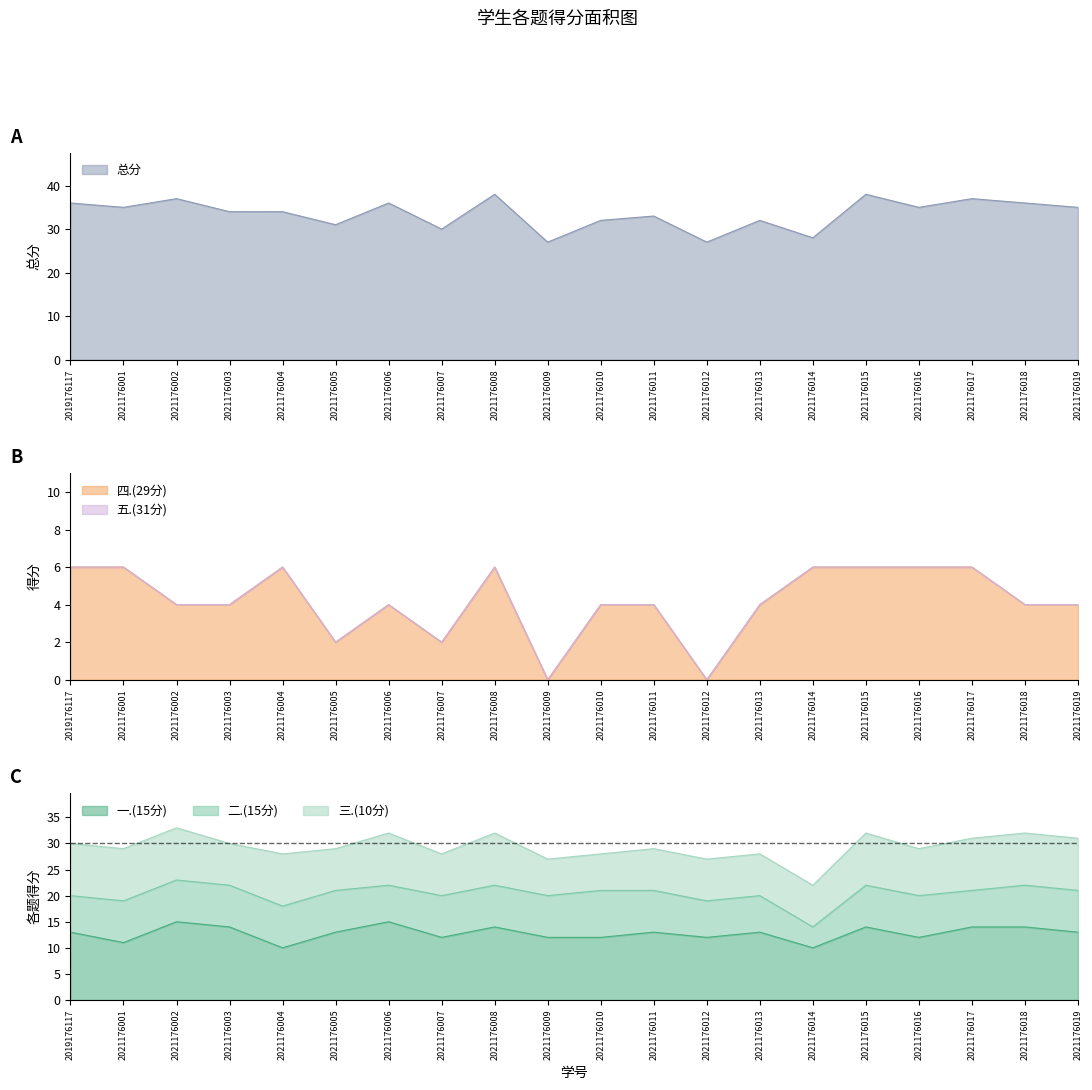

What is the greatest value displayed?

38